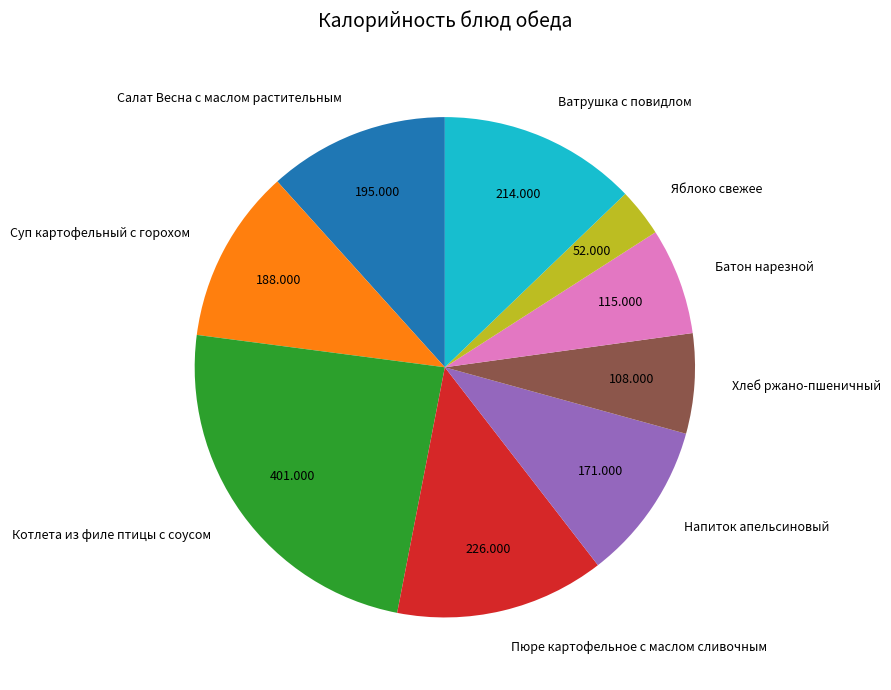

True or false: Котлета из филе птицы с соусом accounts for 24% of the total.

True